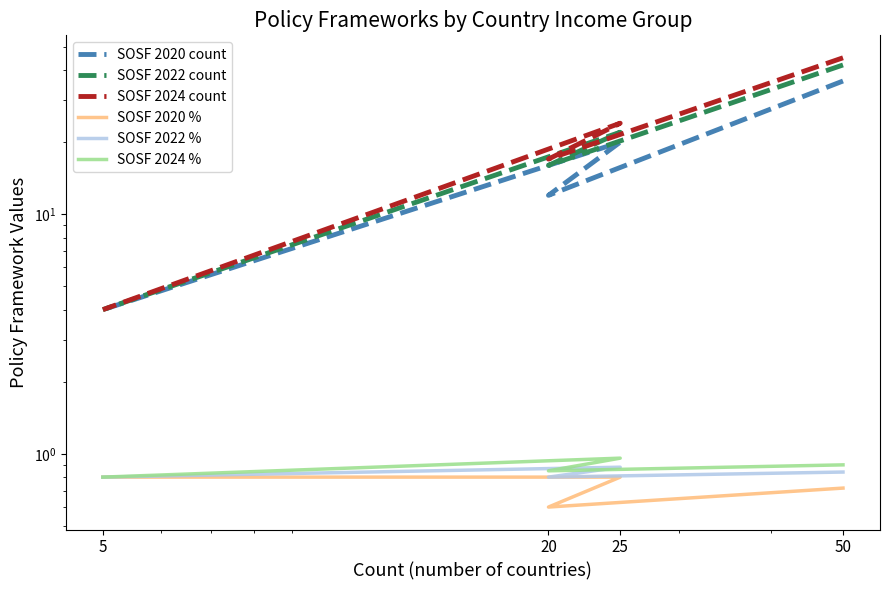

Where is the first local maximum for SOSF 2022 count?

25